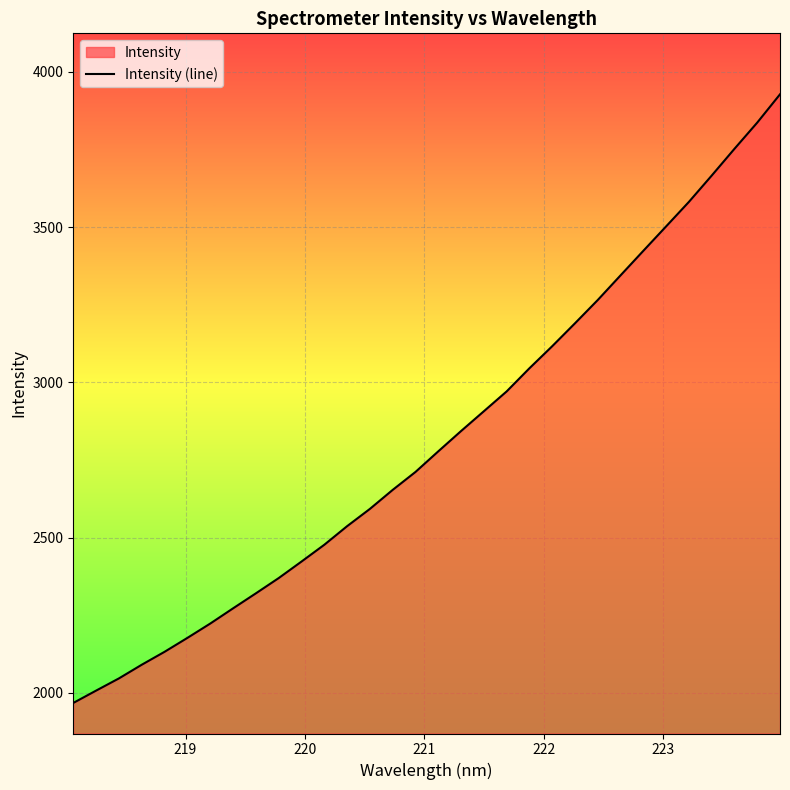

What is the difference between the maximum and minimum values?

1960.0